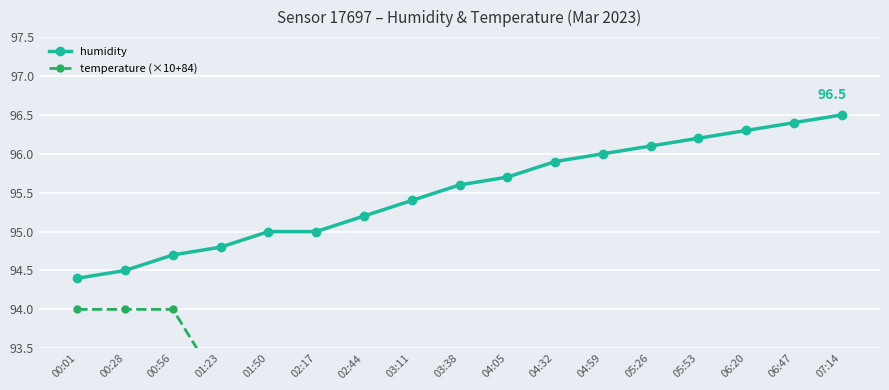

Which series has the largest total across all categories?

humidity